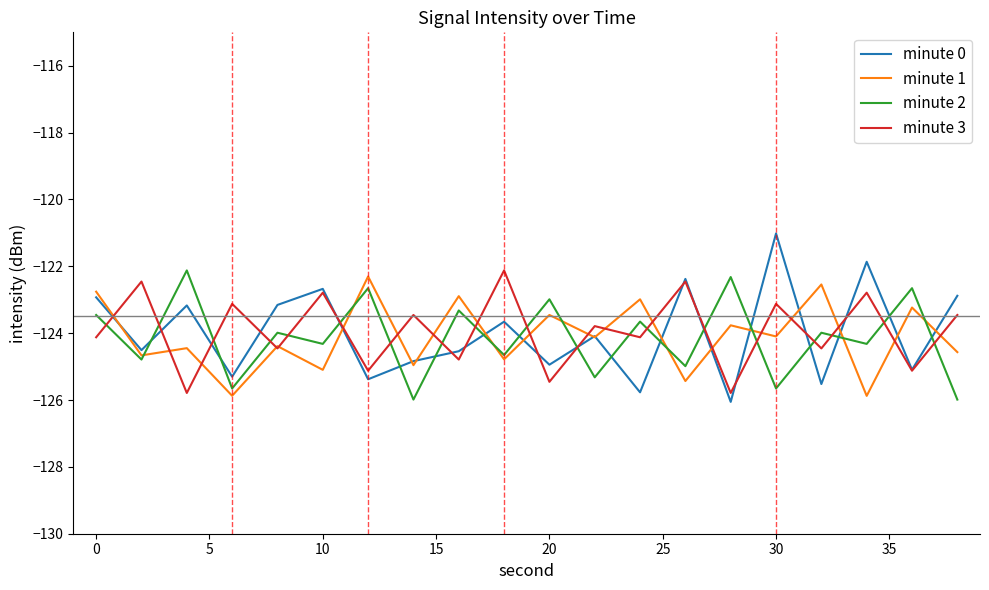

What is the lowest value of the minute 0 series?

-126.1